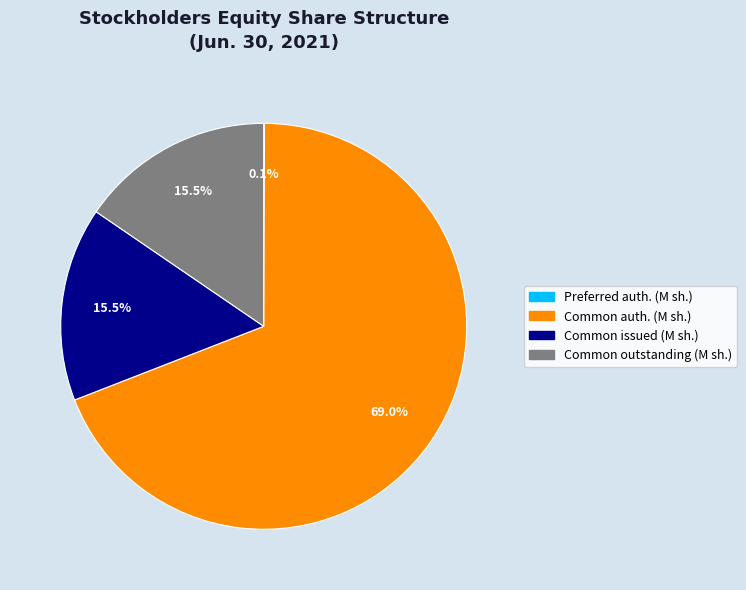

Is there a majority slice in this chart?

Yes